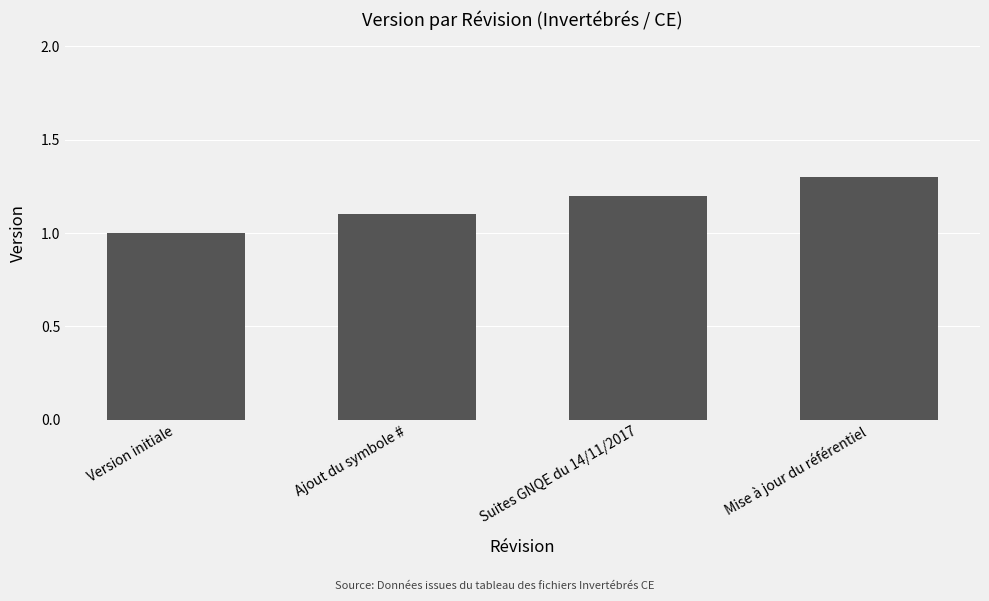

What is the smallest value displayed?

1.0